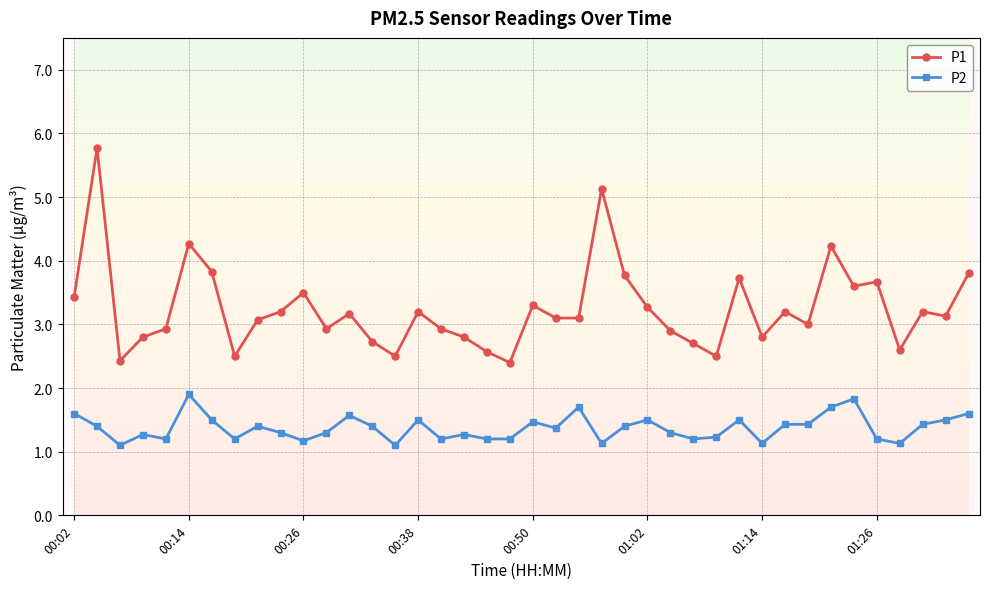

What is the difference between the maximum and minimum values in the P1 series?

3.4